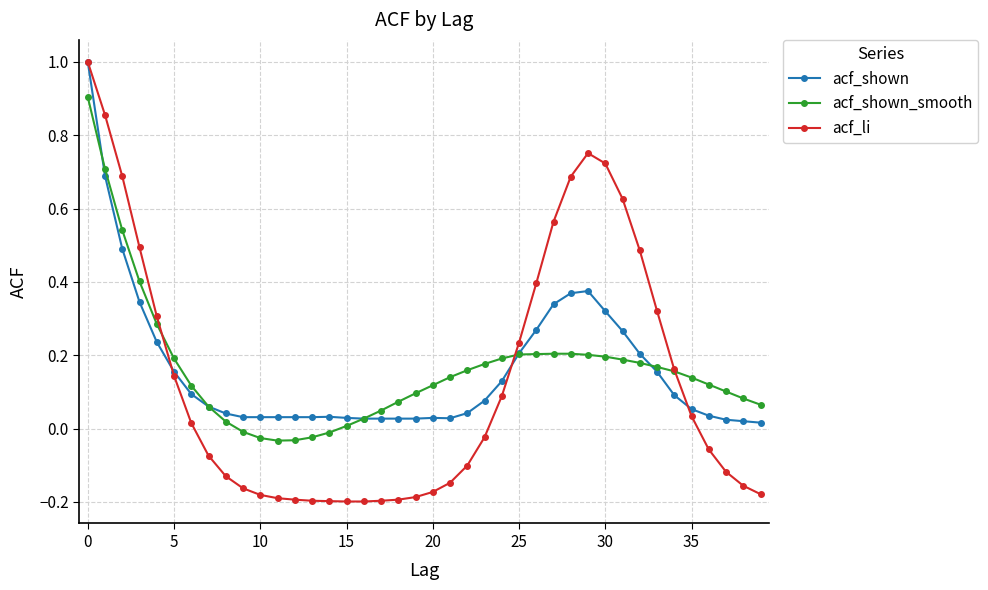

Count the number of categories in the chart.

40